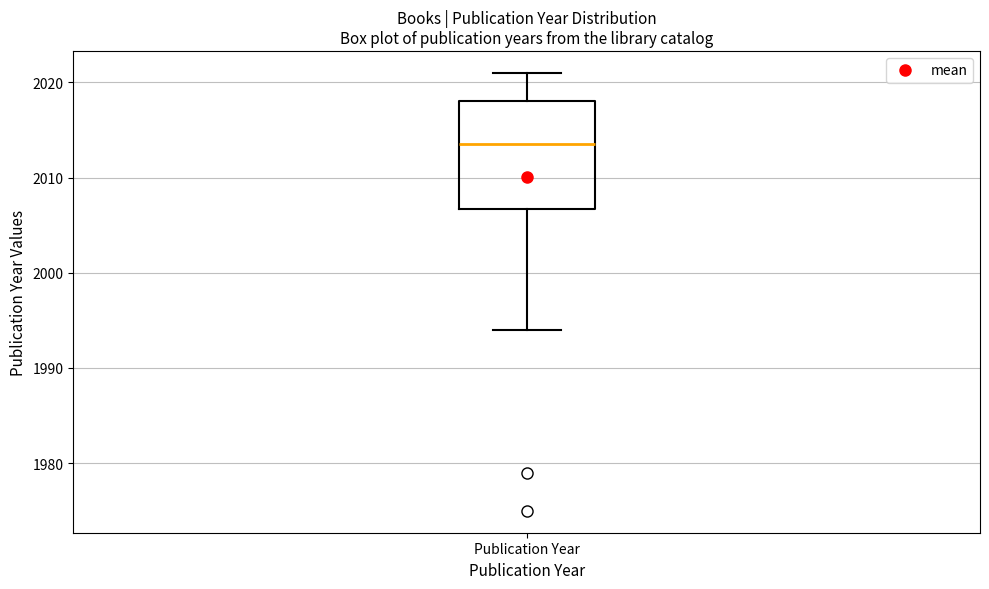

Transcribe this box plot: give where the median line is, the range the box spans, and where the two whiskers end, as read against the y-axis. The values are not printed on the chart, so give them approximately, as read against the axis.

median 2014, box 2007 to 2018, whiskers 1994 to 2021